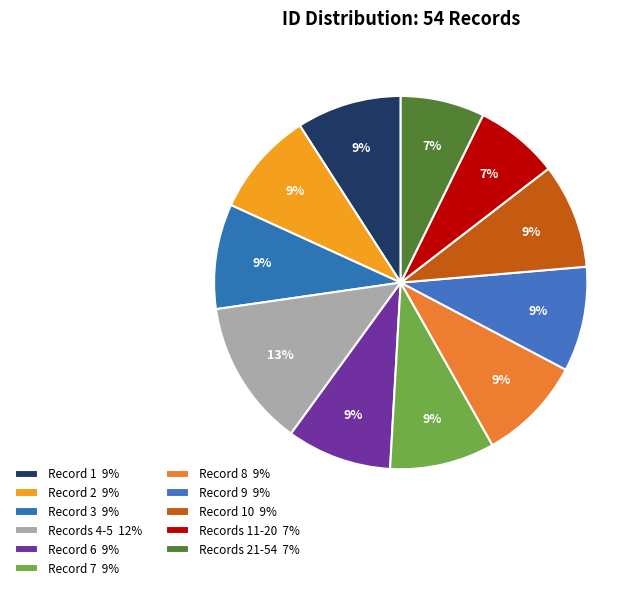

Count the number of slices in the pie.

11